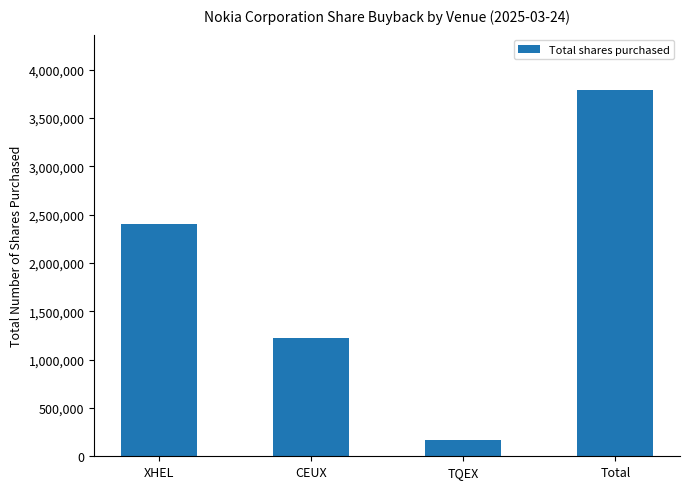

Reading left to right, list all the values displayed in this chart.

2408132	1220634	166276	3795042